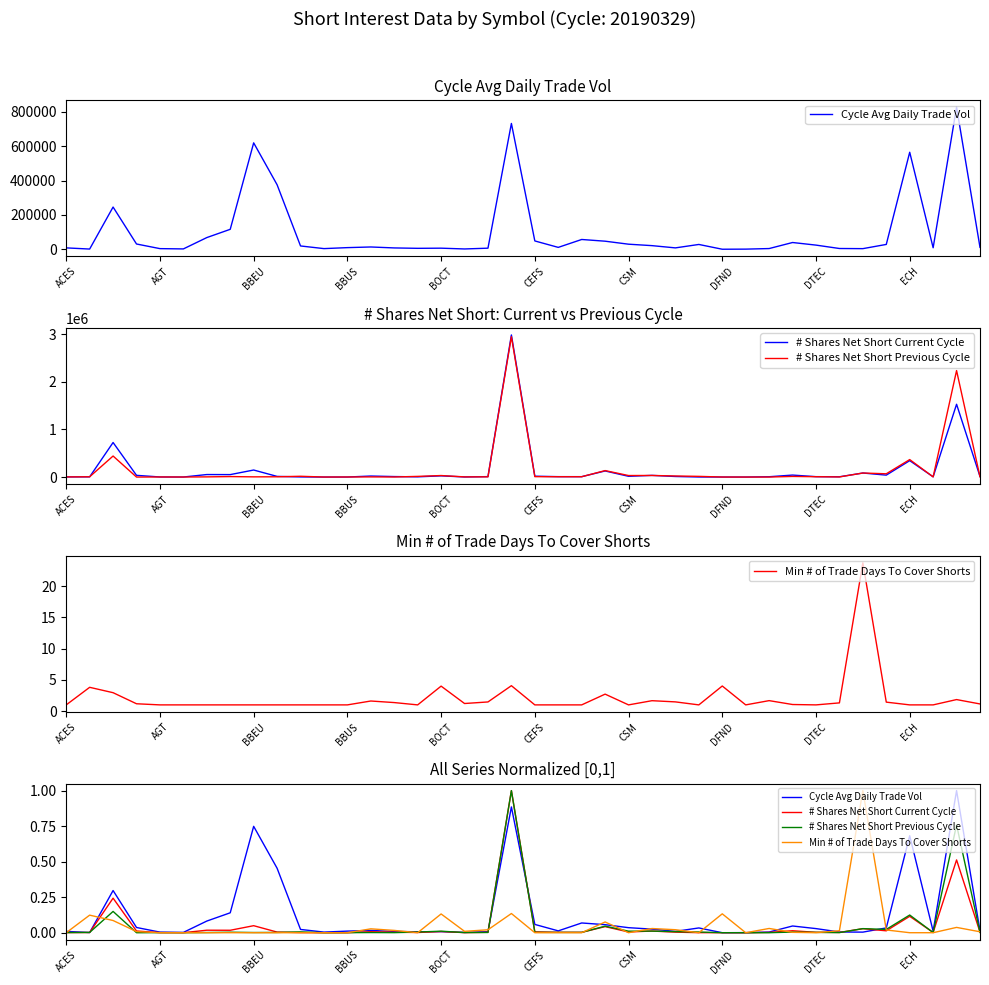

True or false: # Shares Net Short Previous Cycle has a value of 0.0 at 34.

True